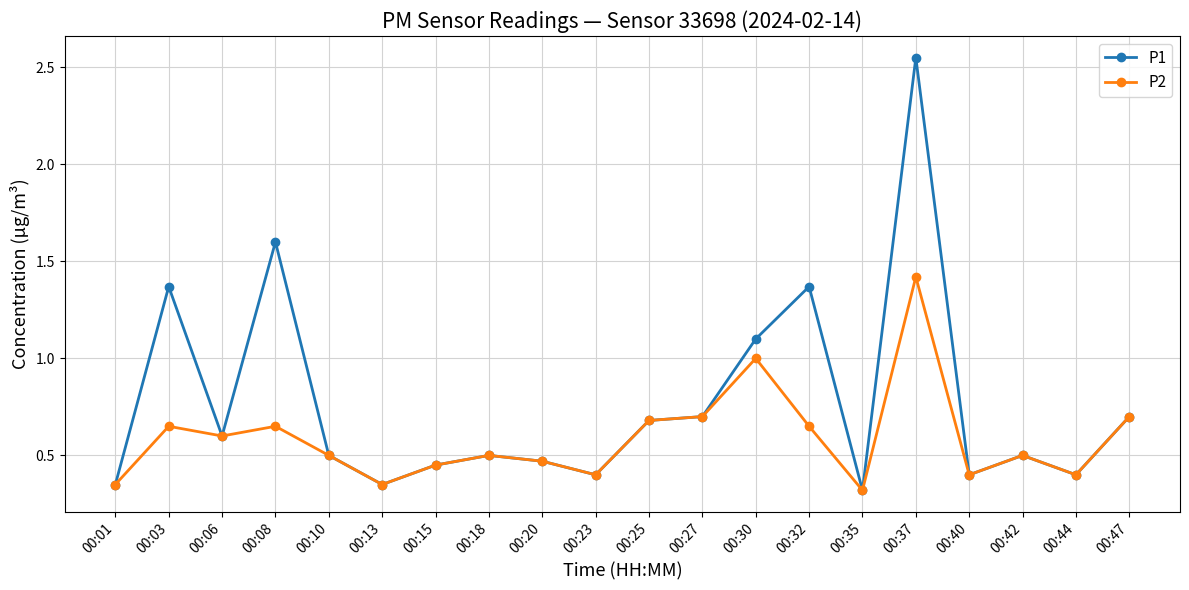

Where is the first local minimum for P1?

00:06